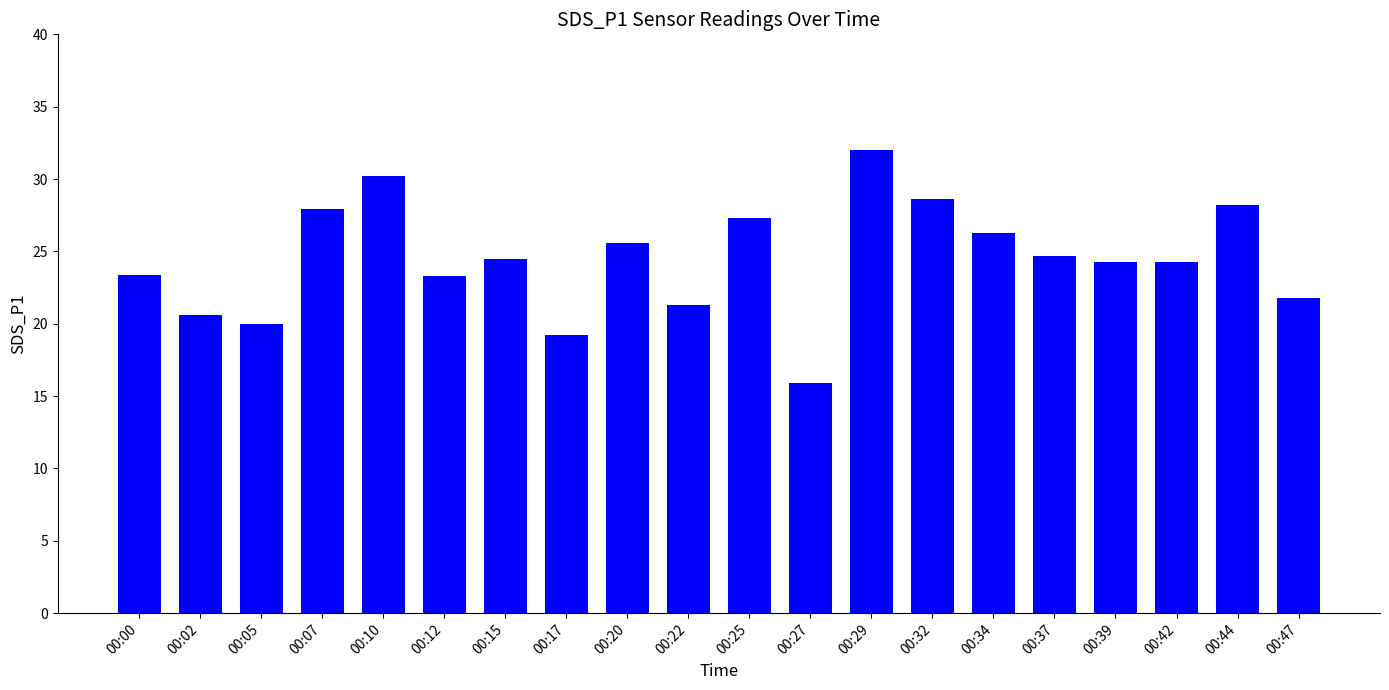

What is the value of the 7th bar from the left?

24.5